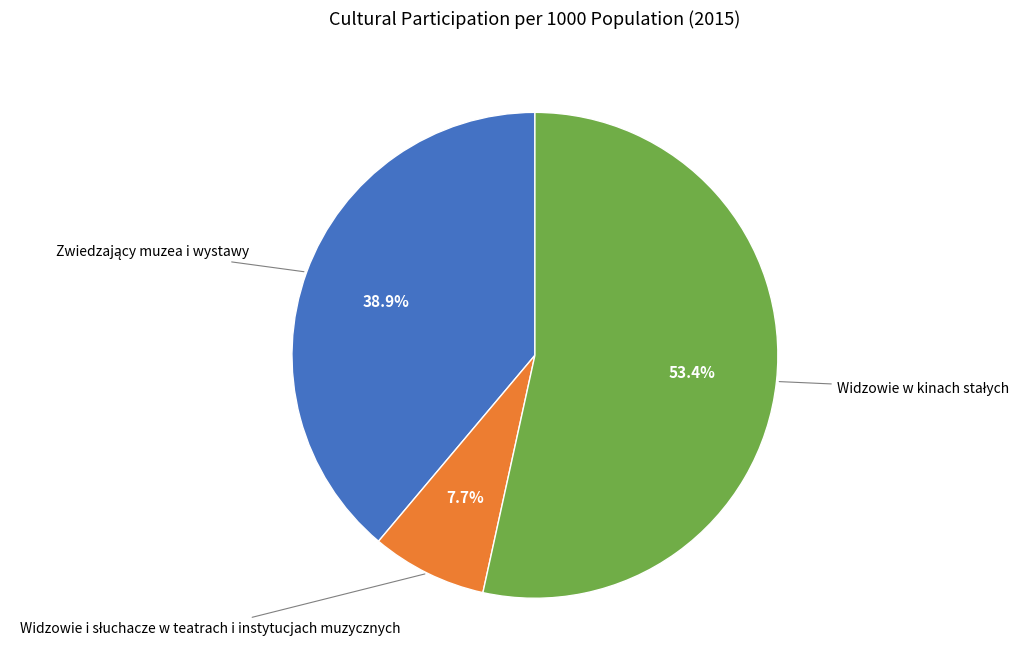

Does any single category account for the majority?

Yes